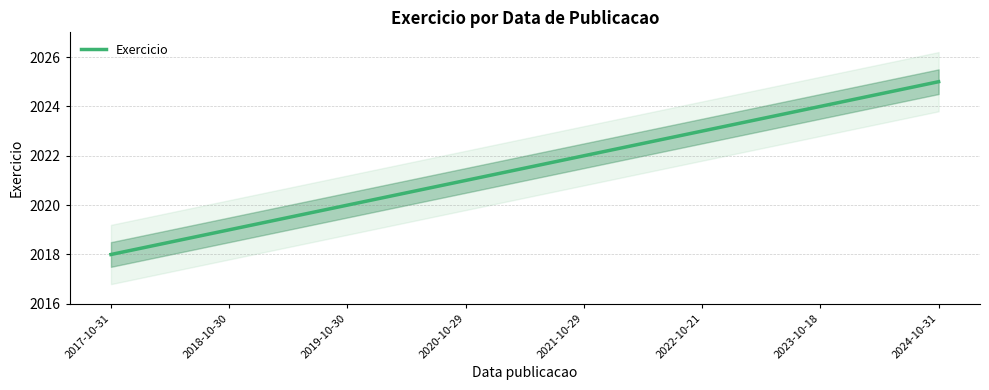

Count the values in the range 2020 to 2024.

5